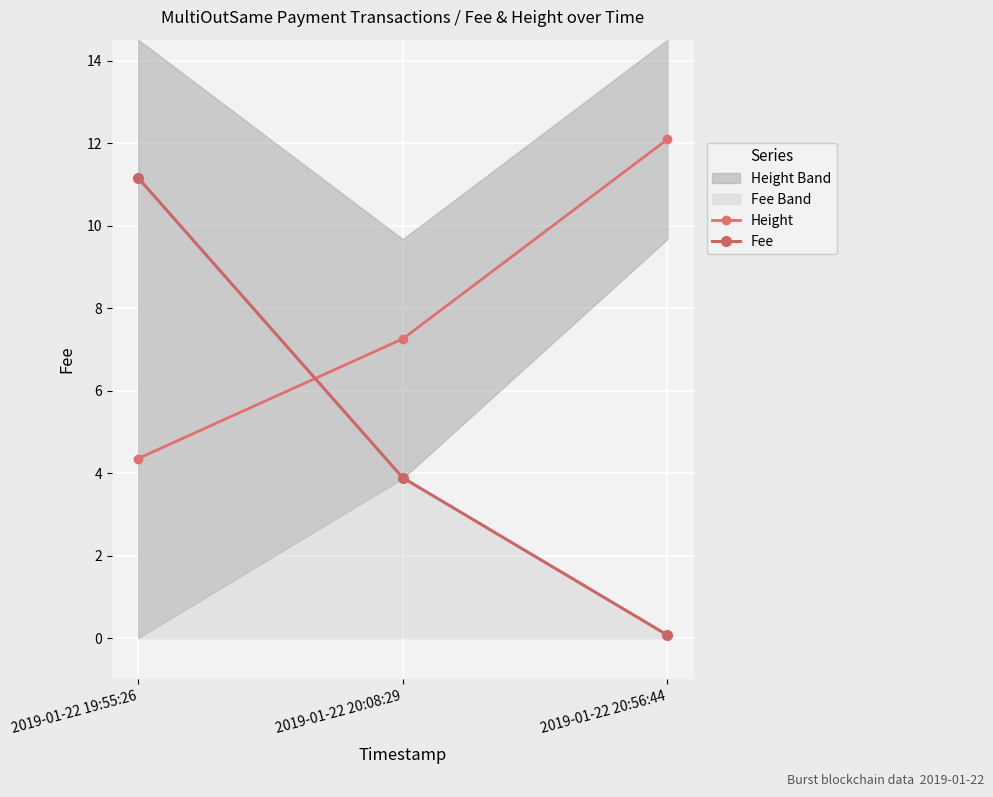

How many values in the Fee series exceed 3?

2